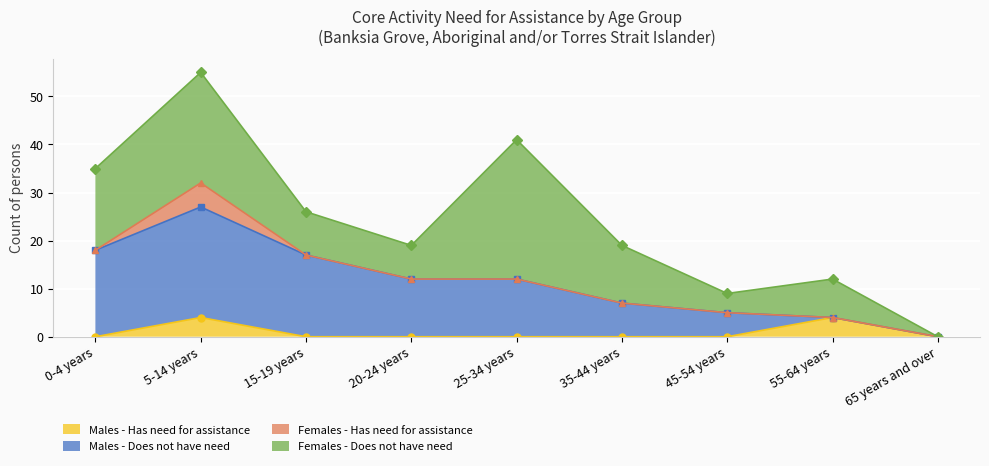

Which series has the largest total across all categories?

Females - Does not have need